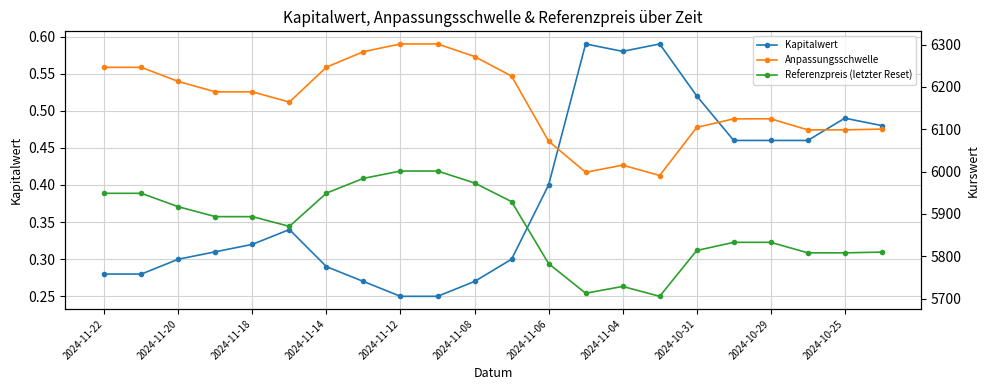

True or false: Kapitalwert has more than 2 interior local peaks.

True